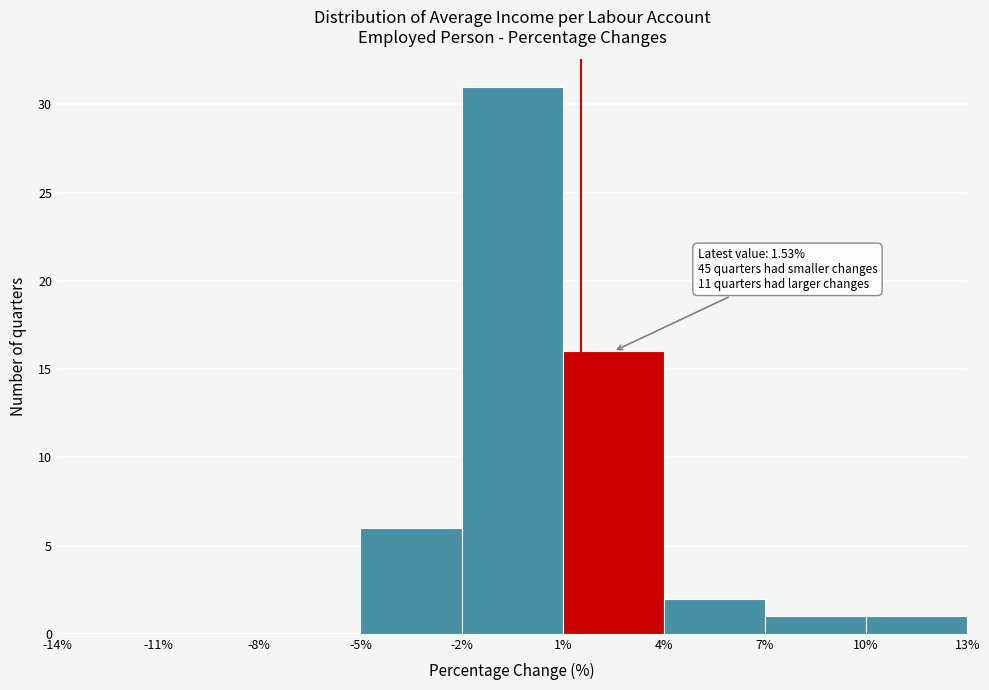

Which range on the x-axis has the tallest bar?

-2% to 1%